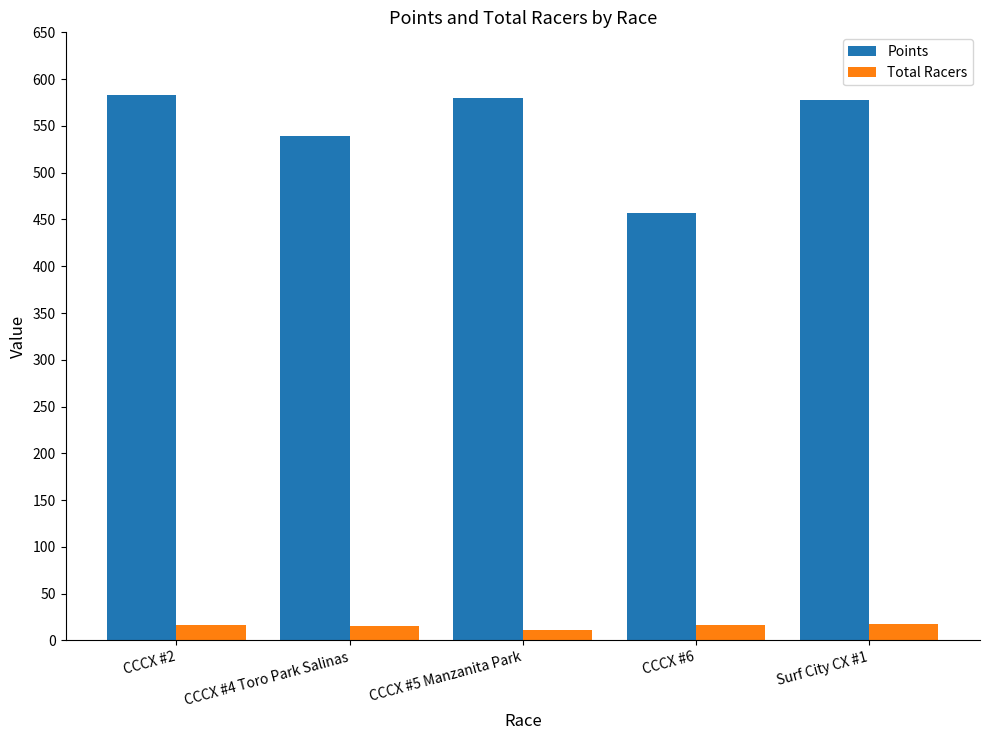

At which label does Points first exceed 577?

CCCX #2